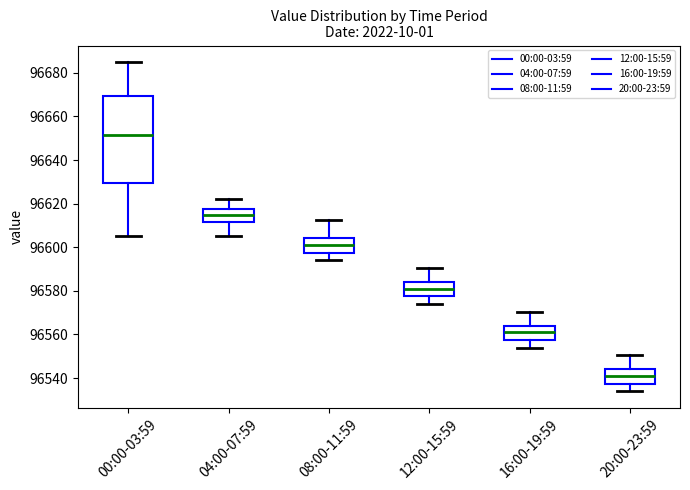

Reading left to right, transcribe this box plot: for each box, give where its median line is, the range the box spans, and where its two whiskers end, as read against the y-axis. The values are not printed on the chart, so give them approximately, as read against the axis.

00:00-03:59: median 96652, box 96630 to 96670, whiskers 96606 to 96686
04:00-07:59: median 96614, box 96612 to 96618, whiskers 96606 to 96622
08:00-11:59: median 96602, box 96598 to 96604, whiskers 96594 to 96612
12:00-15:59: median 96582, box 96578 to 96584, whiskers 96574 to 96590
16:00-19:59: median 96562, box 96558 to 96564, whiskers 96554 to 96570
20:00-23:59: median 96542, box 96538 to 96544, whiskers 96534 to 96550